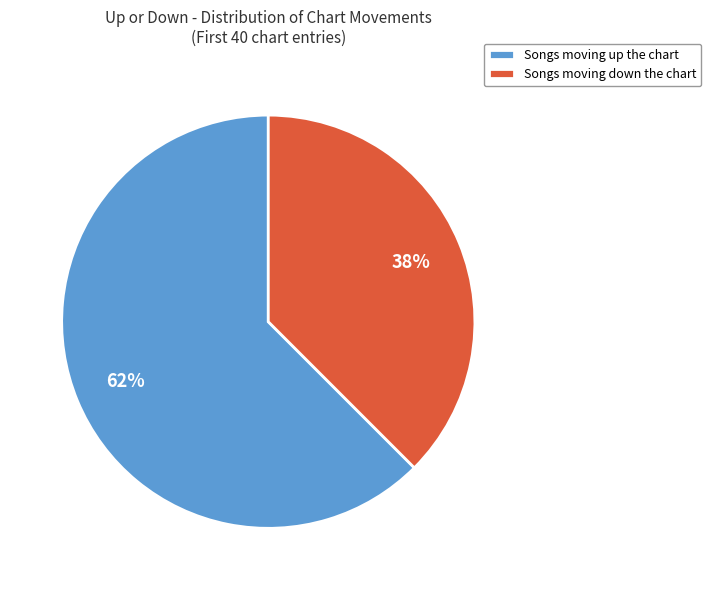

What is the largest slice in the pie chart?

Songs moving up the chart